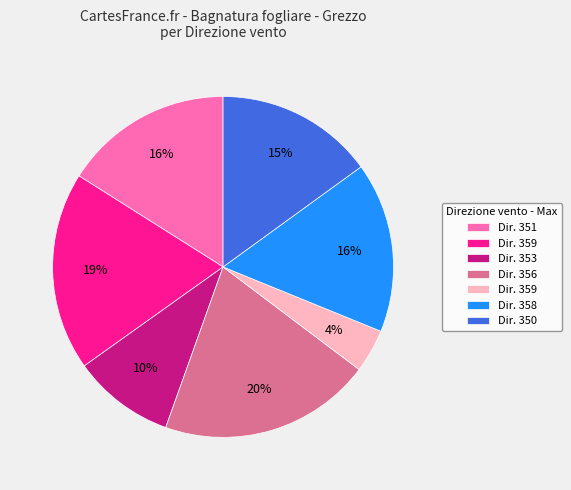

To the nearest percent, what is the average slice percentage?

14%